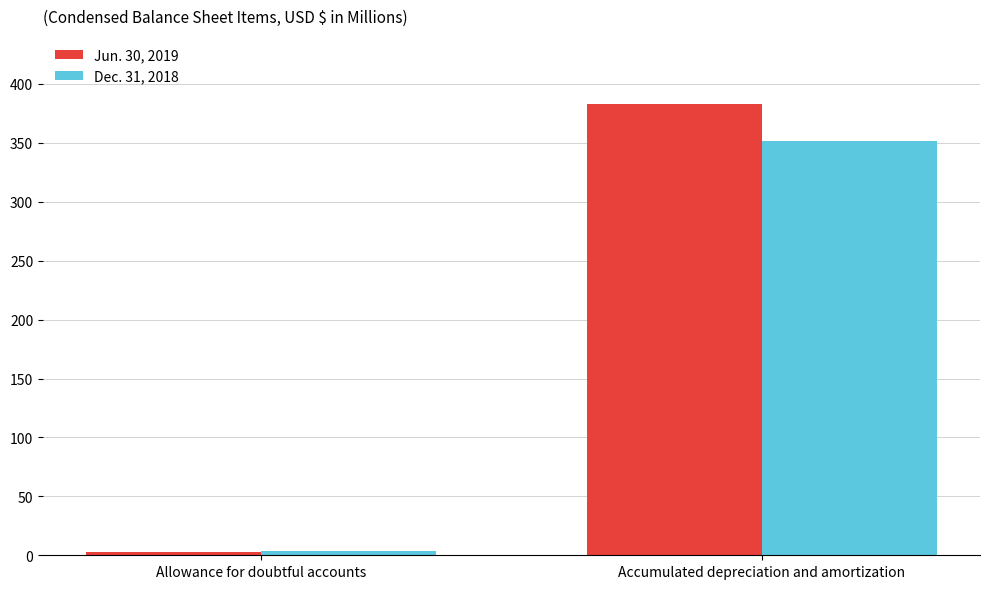

Which category has the lowest value across all series?

Allowance for doubtful accounts